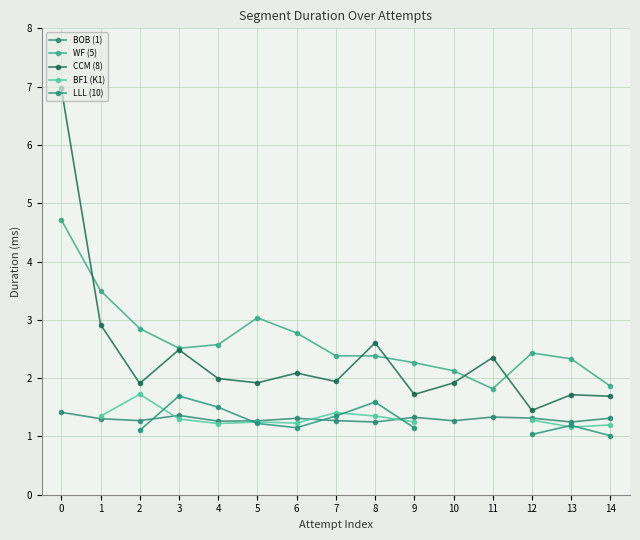

At 1, list the series in order from smallest to largest.

BOB (1), BF1 (K1), CCM (8), WF (5), LLL (10)